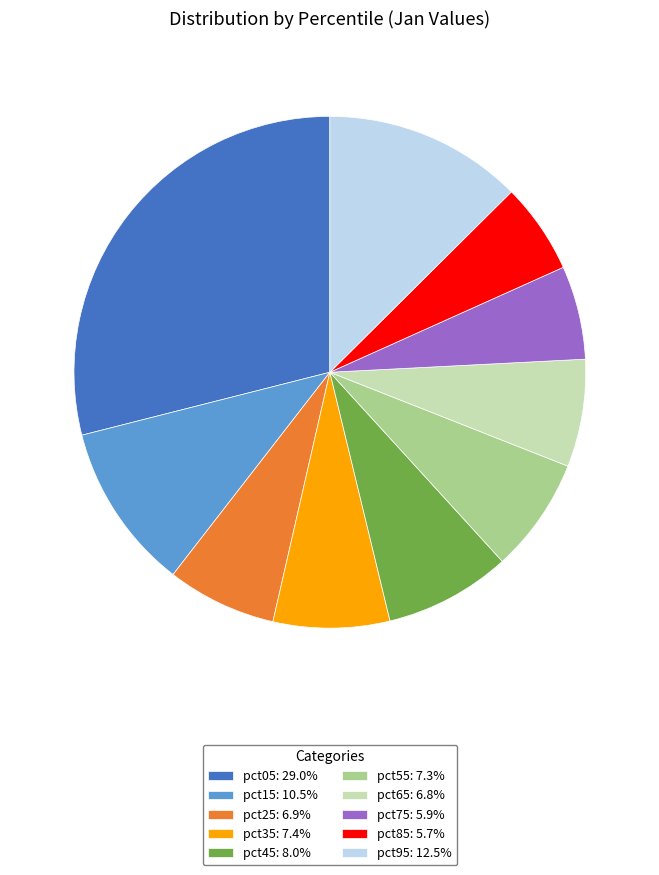

How many segments does this pie chart have?

10